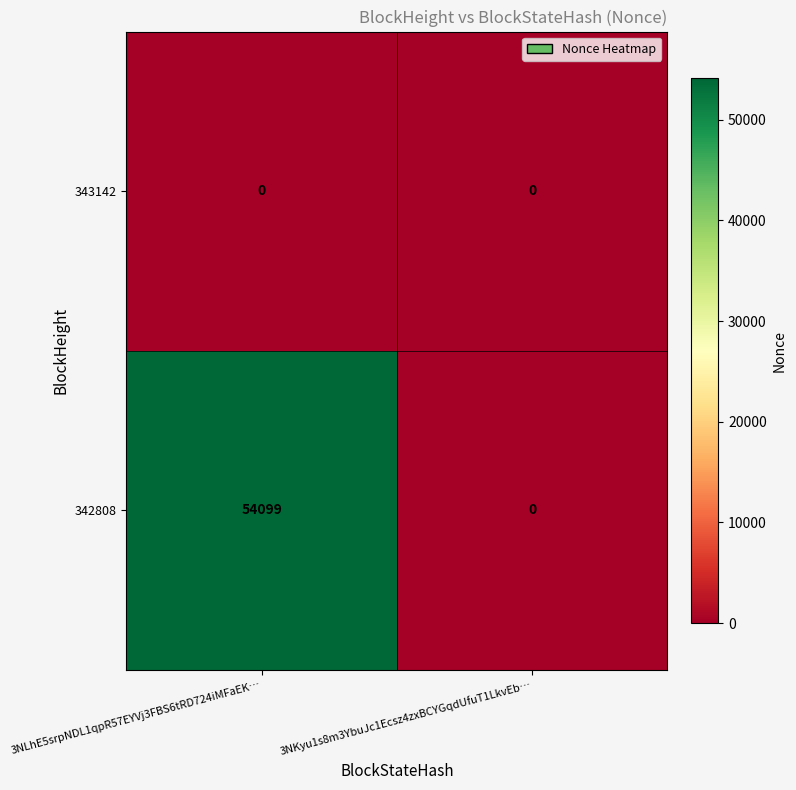

How many distinct data groups are displayed?

2